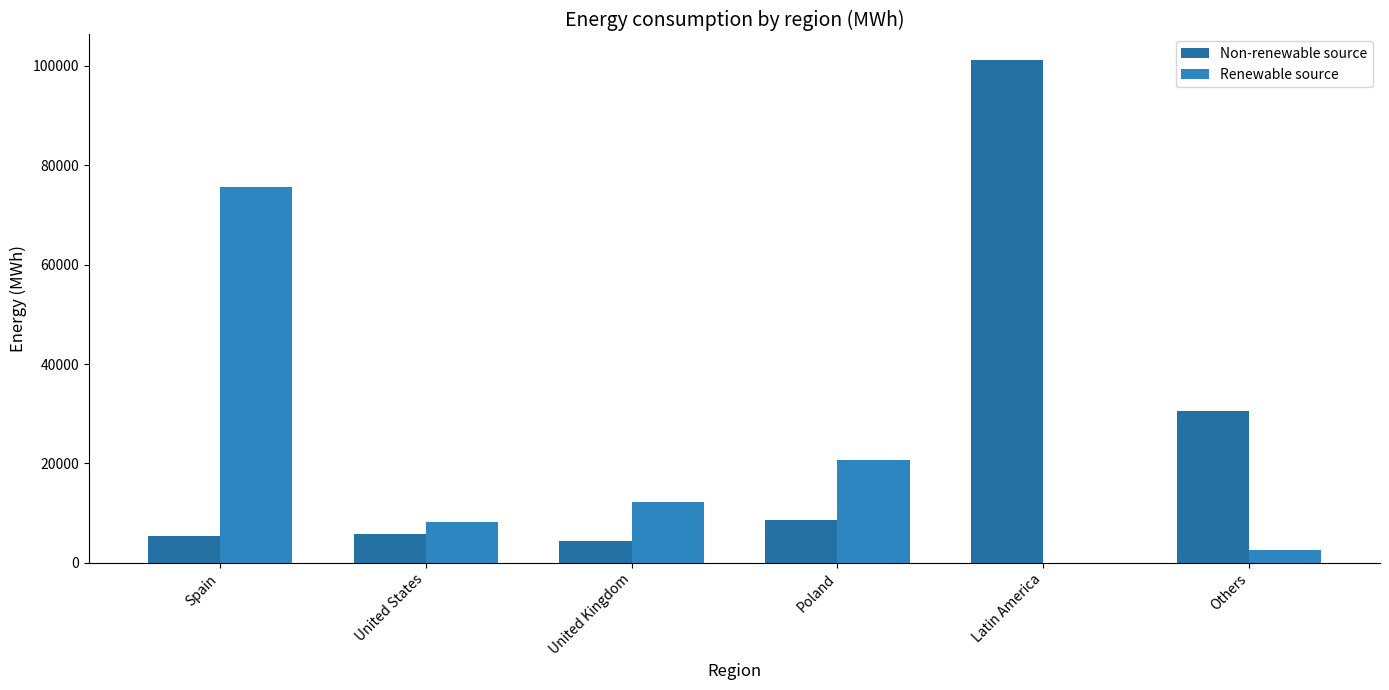

What are all the series names shown in the legend?

Non-renewable source, Renewable source